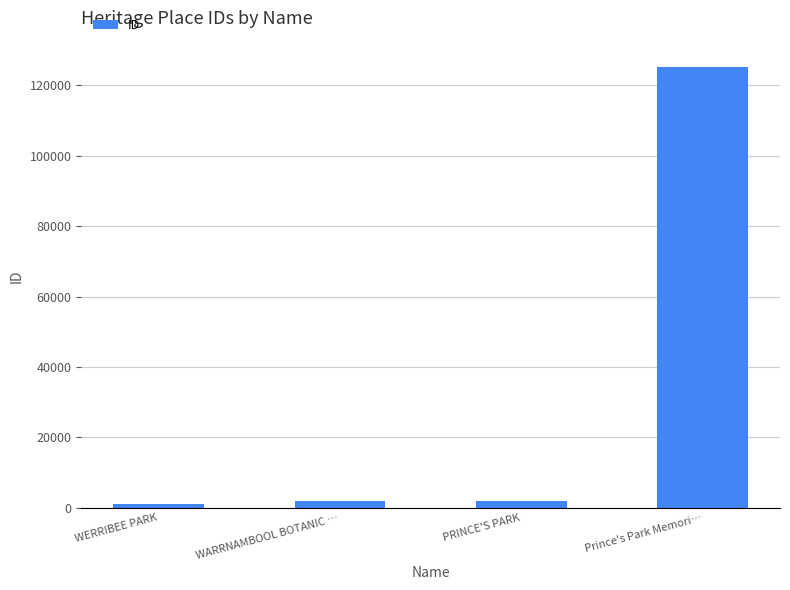

What is the label of the 2nd bar from the right?

PRINCE'S PARK